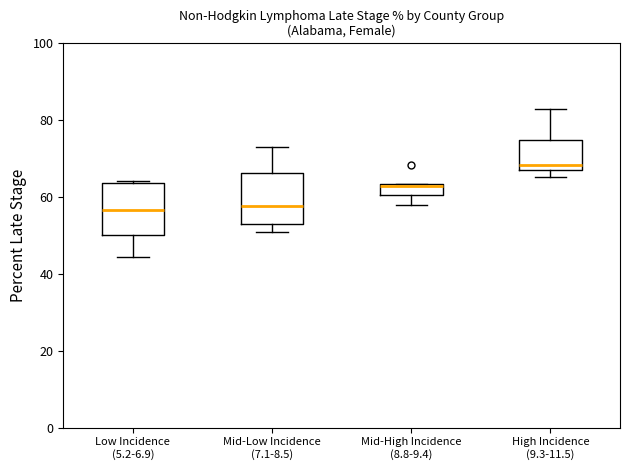

Where is the lower edge of the box for High Incidence (9.3-11.5) on the y-axis? The values are not printed on the chart, so give them approximately, as read against the axis.

68